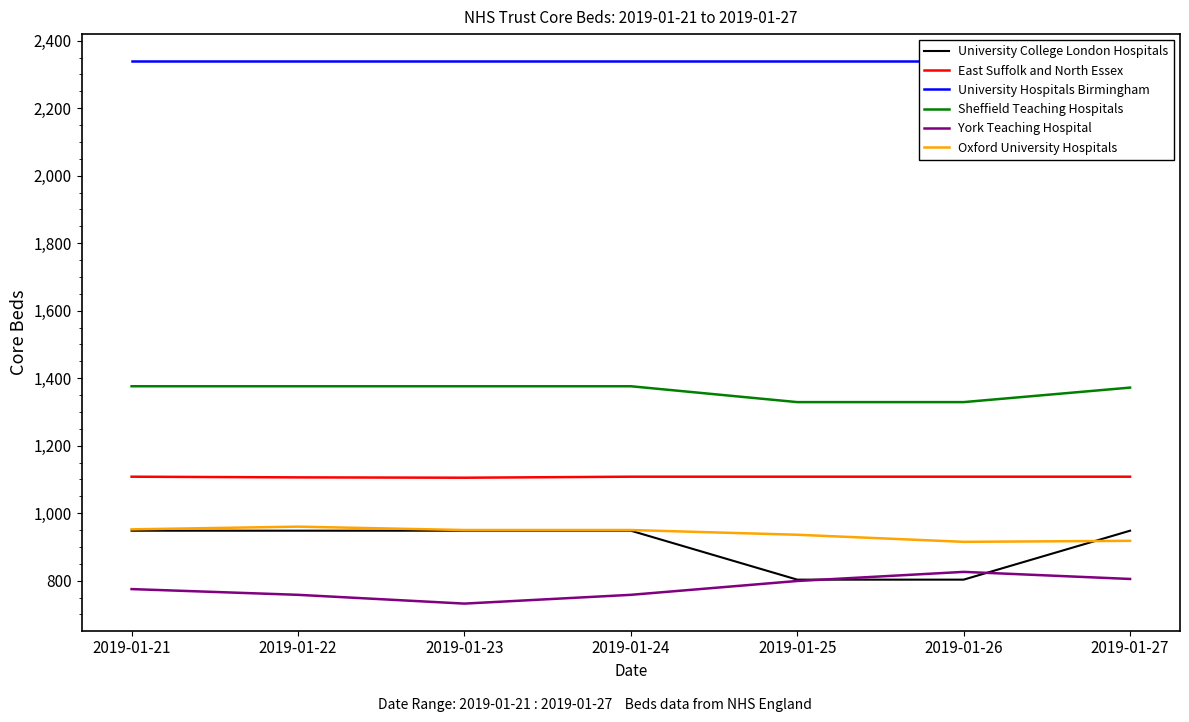

What is the highest value of the York Teaching Hospital series?

826